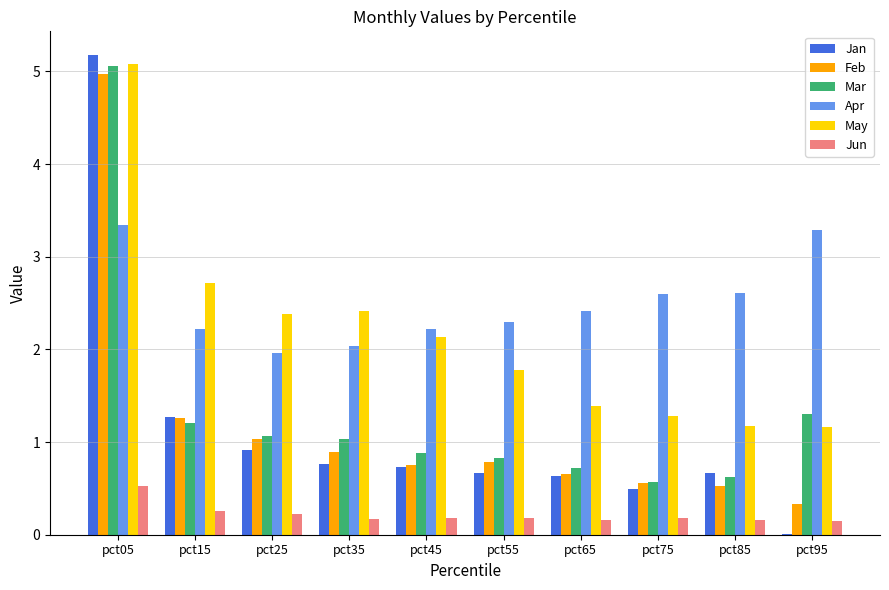

Which series has the largest total across all categories?

Apr